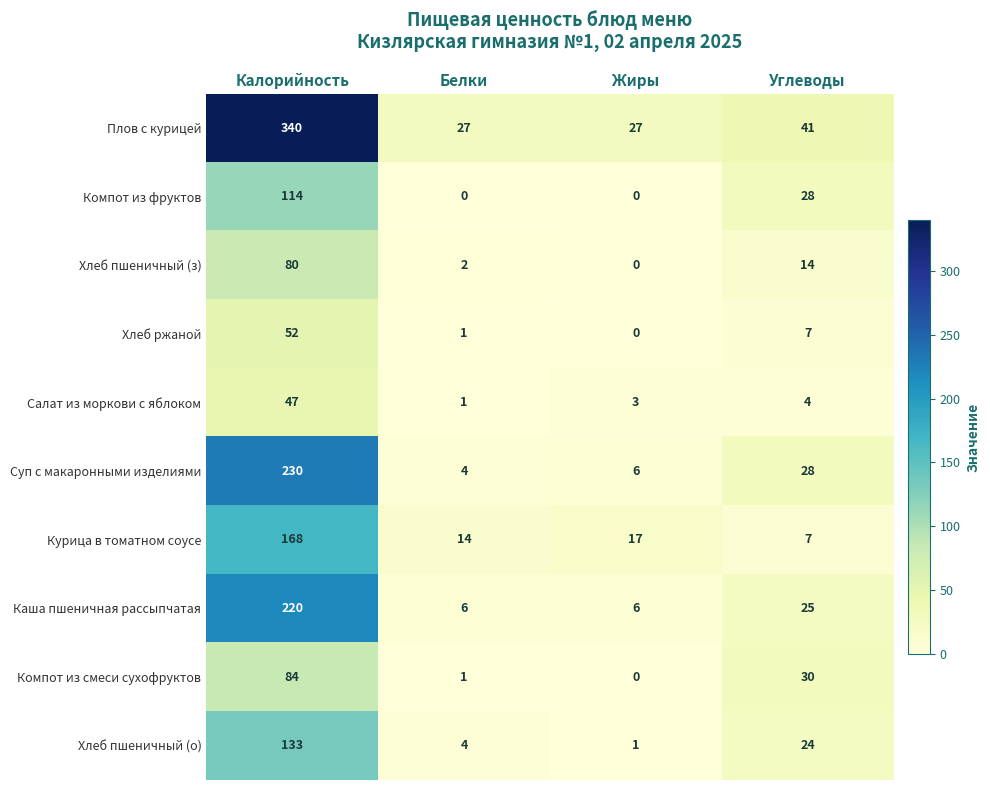

What is the lowest value of the Курица в томатном соусе series?

7